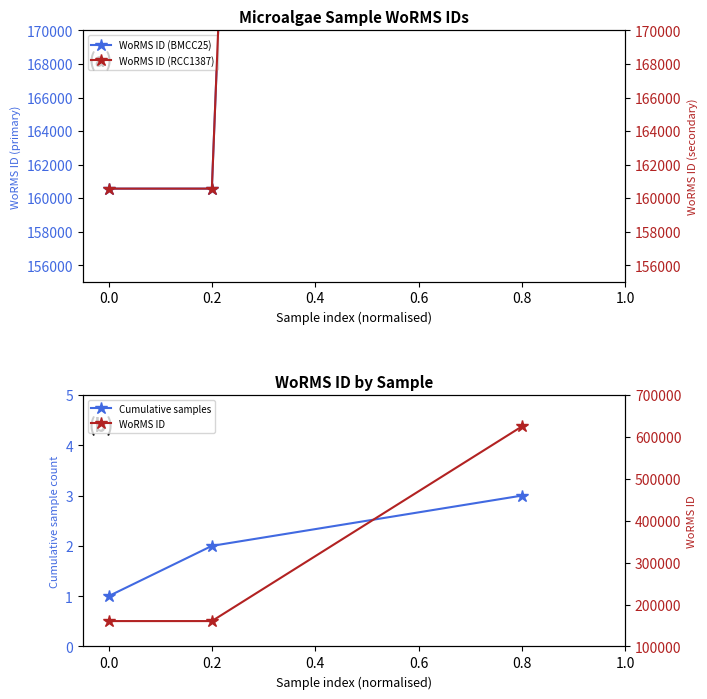

At how many categories does at least one series exceed 95309?

3